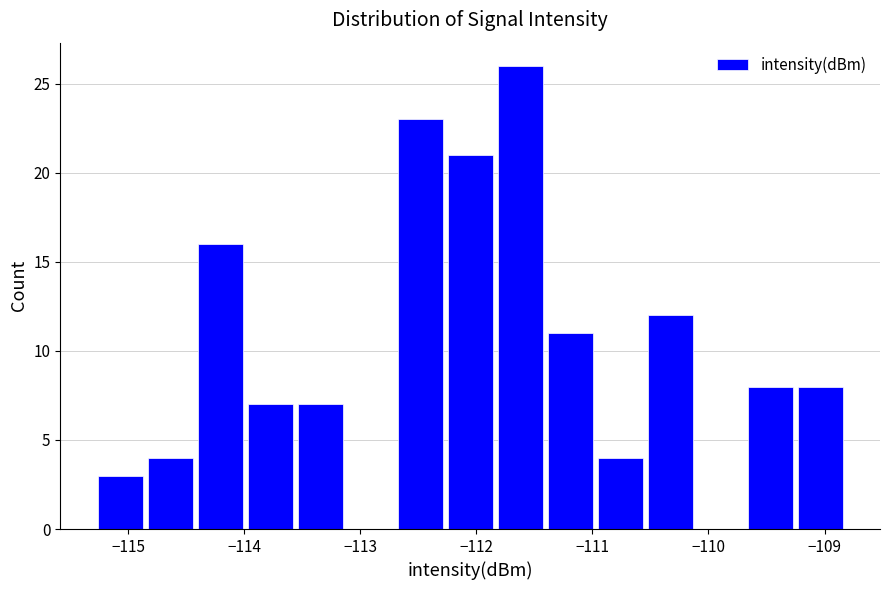

Over which range of the x-axis is the bar tallest?

-111.8 to -111.4